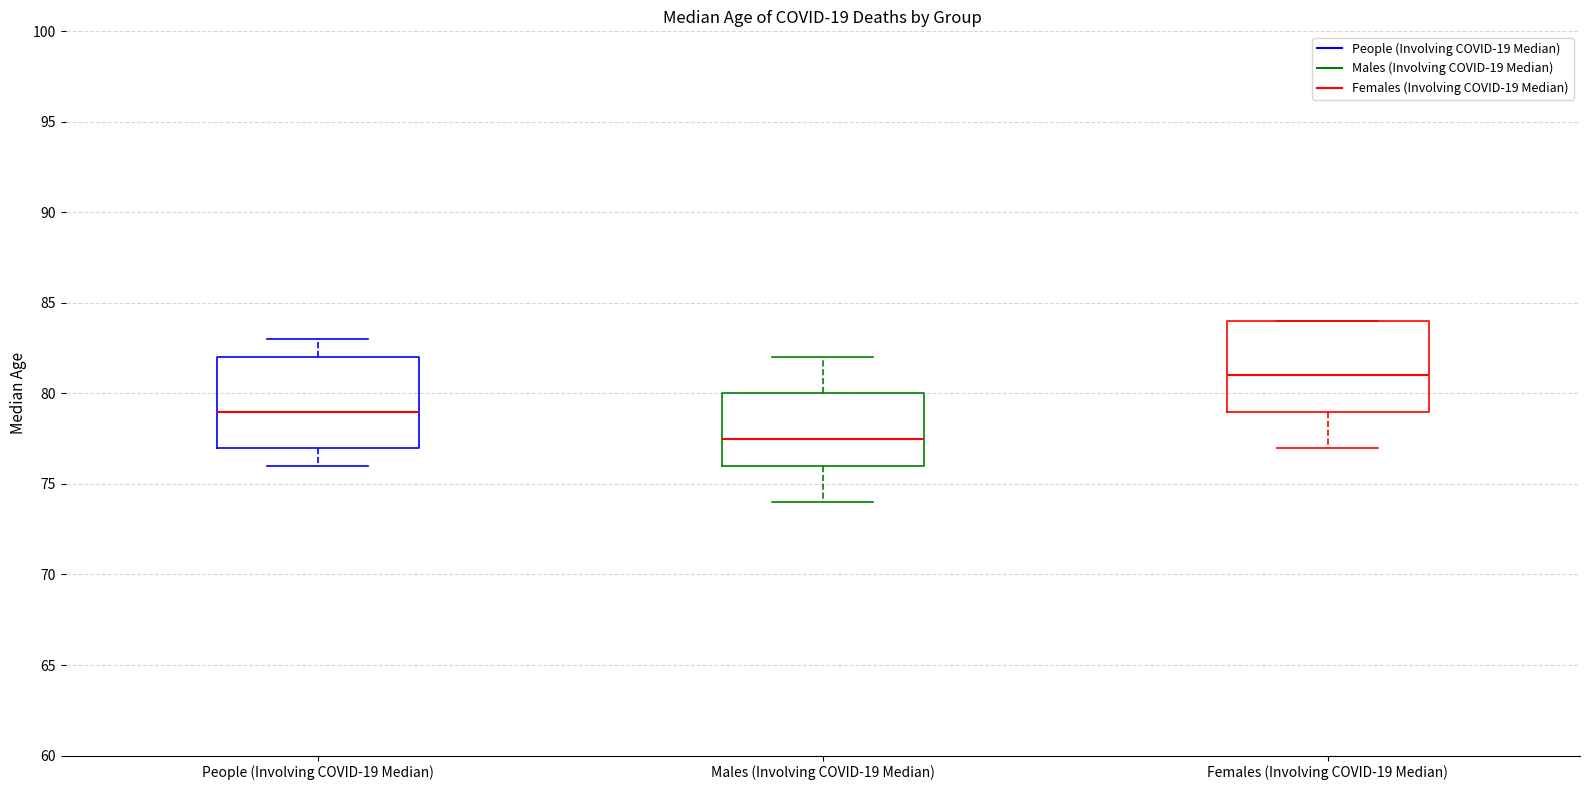

Which box's median line is the lowest?

Males (Involving COVID-19 Median)